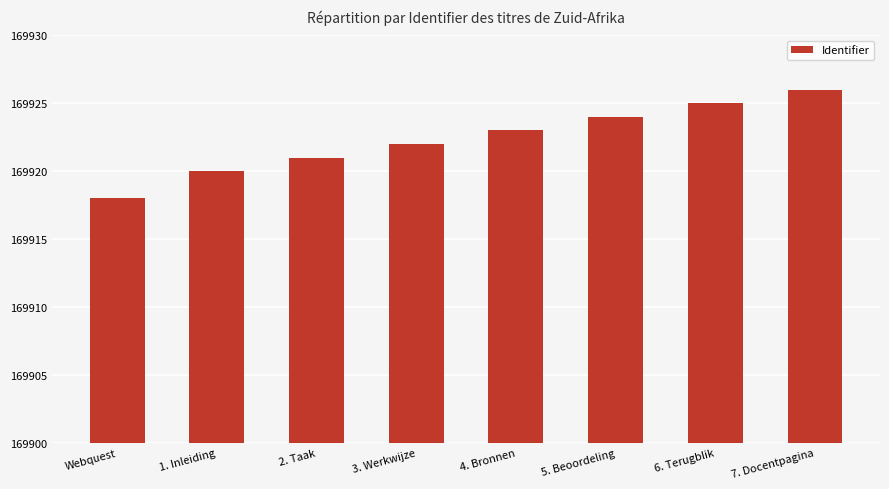

Approximately how many times larger is the value at 7. Docentpagina compared to 6. Terugblik?

1.0